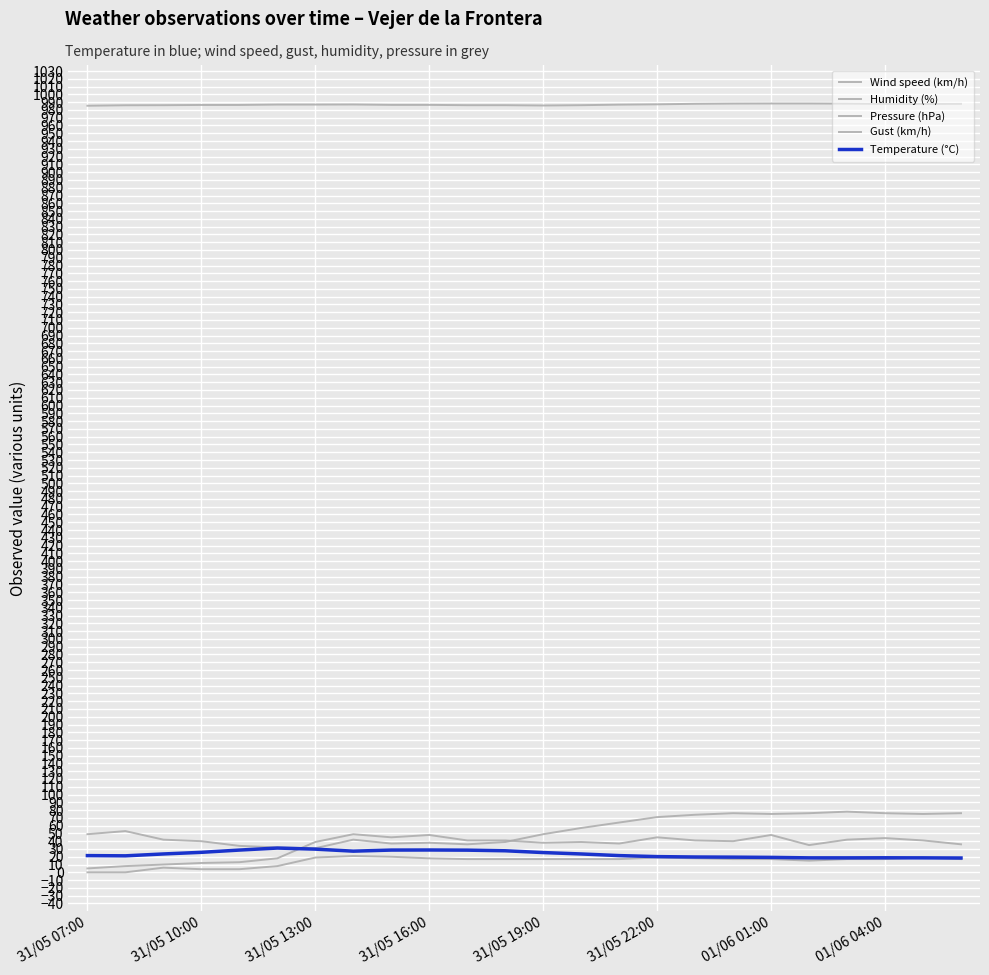

What is the difference between the maximum and second lowest values in the Humidity (%) series?

46.0